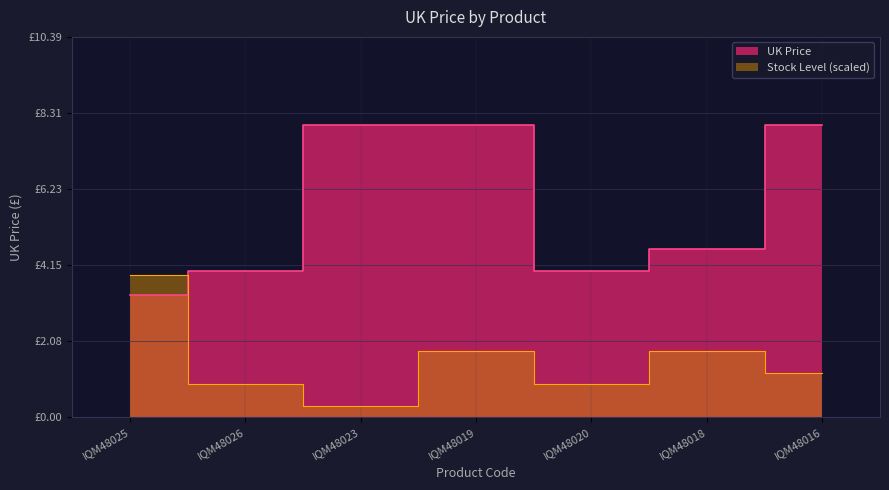

At which category does the chart reach its peak across all series?

IQM48023